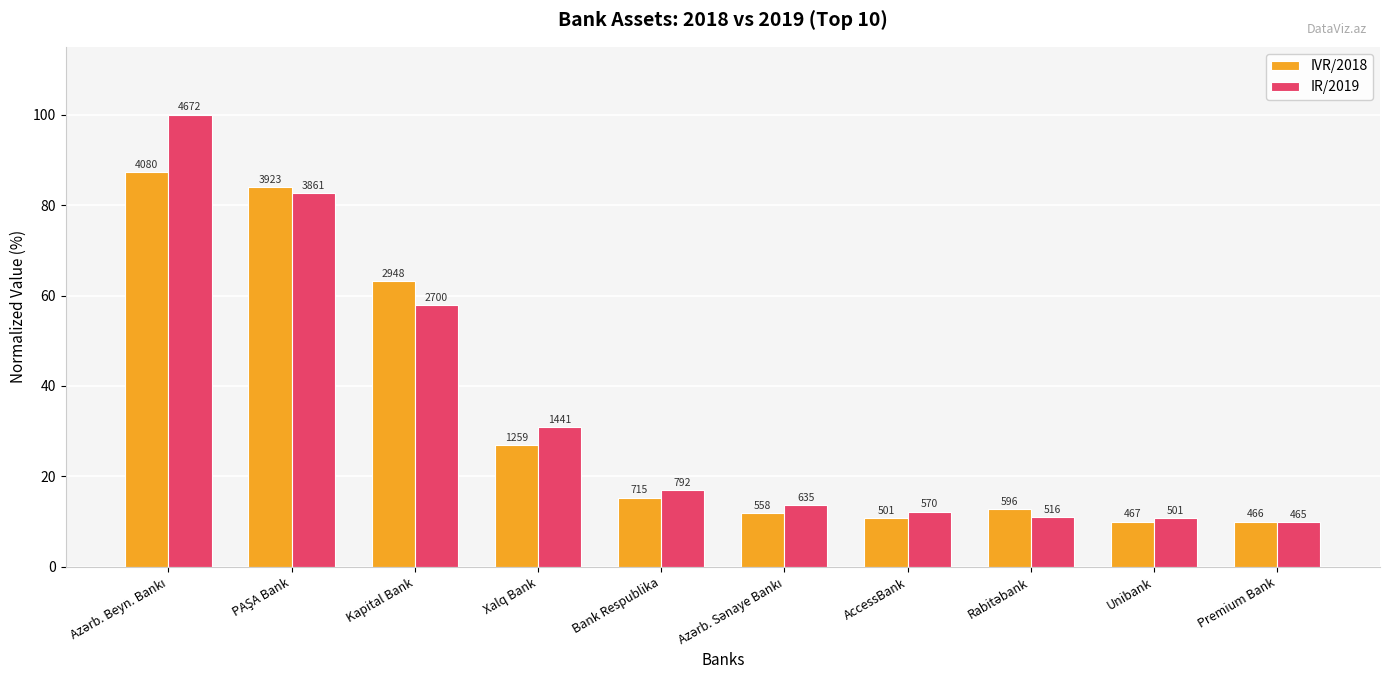

What is the maximum value shown in the chart?

100.0